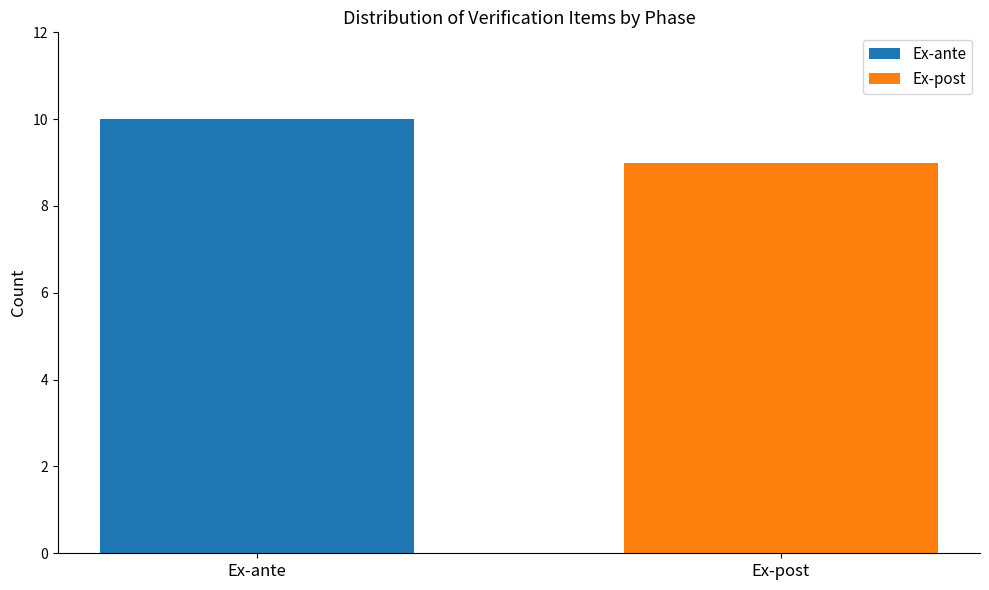

Which series has the widest spread of values?

Ex-ante